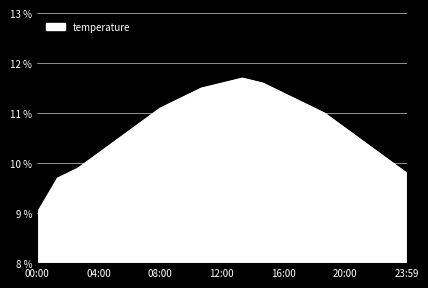

How many values are below 10?

4